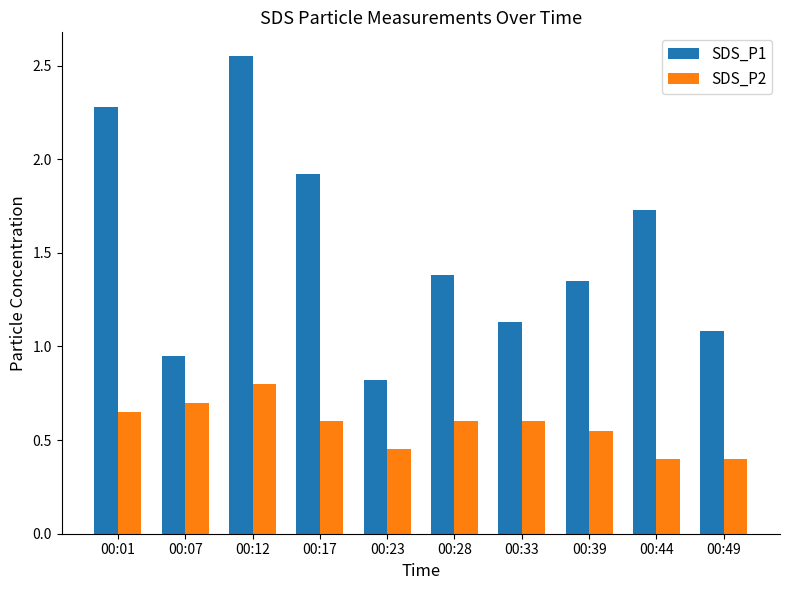

At which label is SDS_P1 closest to 1?

00:07